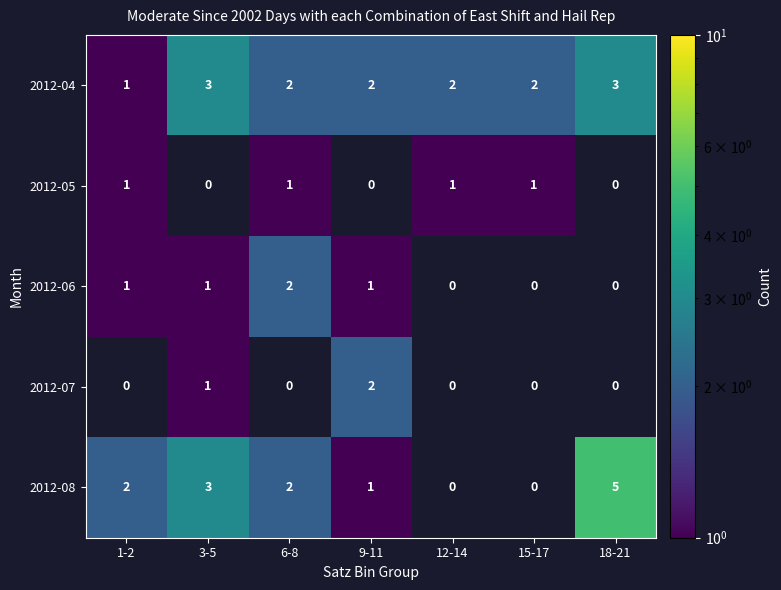

Is the value of 2012-06 at 1-2 greater than the value of 2012-08 at 3-5?

No